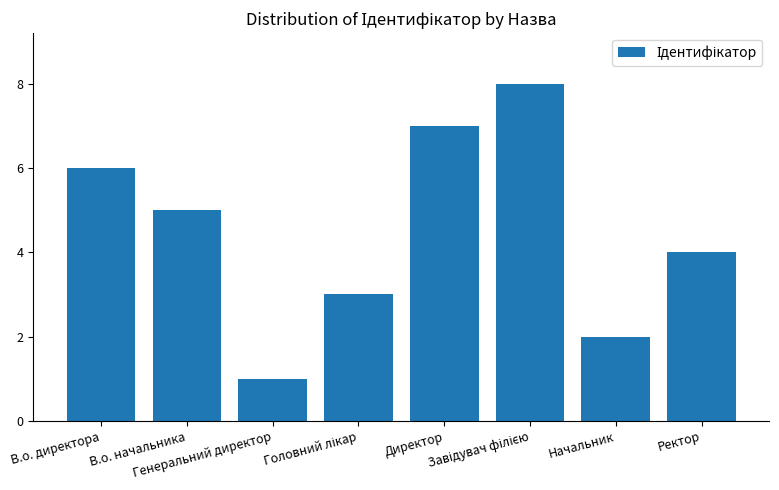

Between Директор and Ректор, which is larger?

Директор